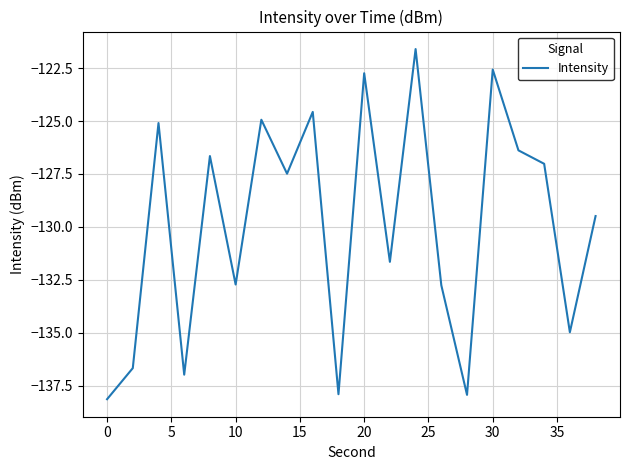

Does the chart display data point markers on the line(s)?

No